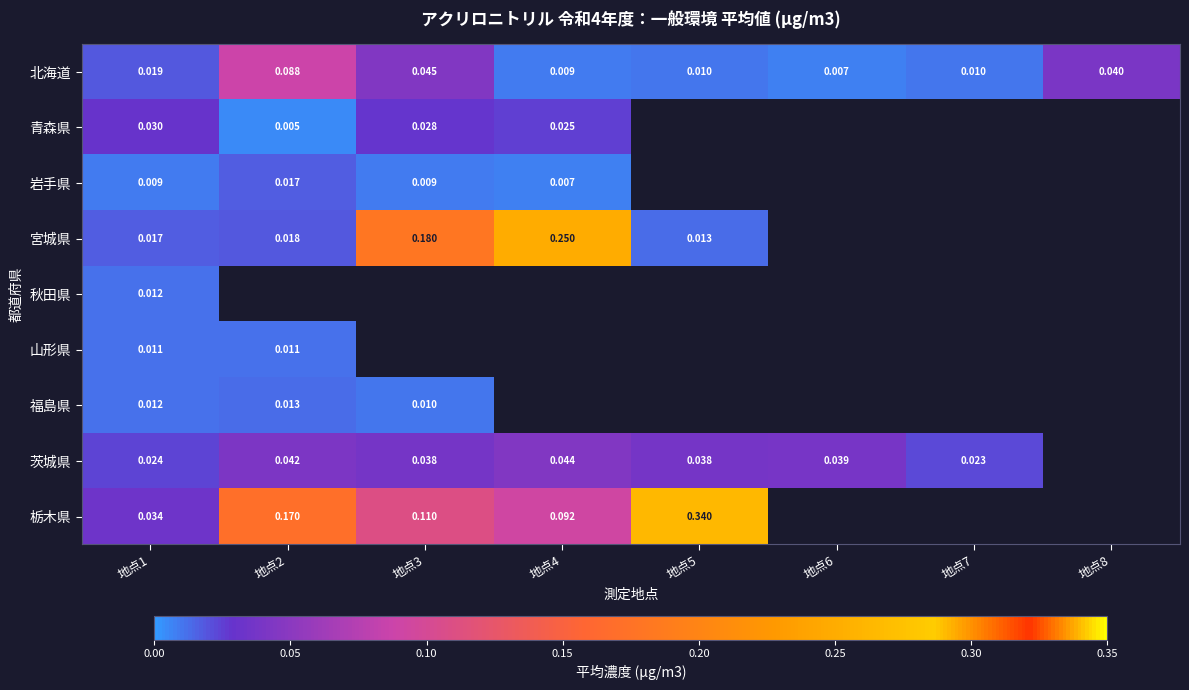

Rank the series by their maximum value, from lowest to highest.

山形県, 秋田県, 福島県, 岩手県, 青森県, 茨城県, 北海道, 宮城県, 栃木県